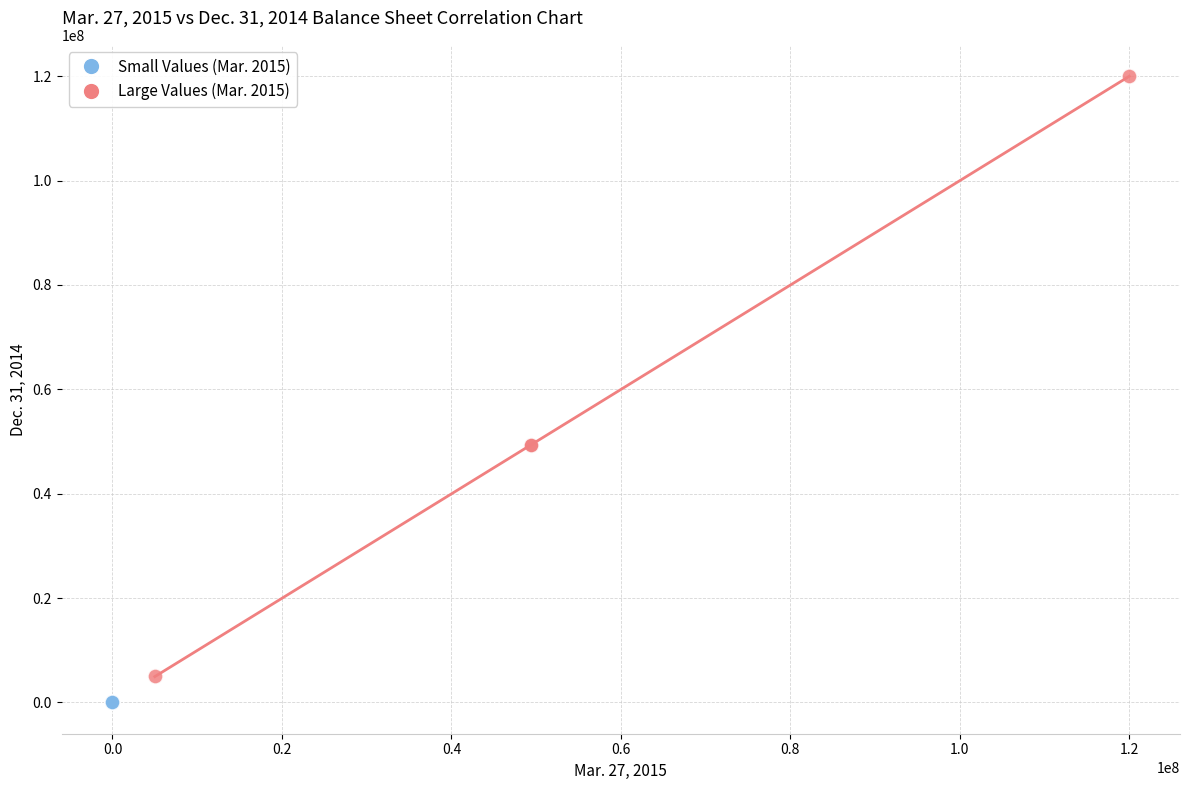

Which series reaches the minimum Y coordinate?

Small Values (Mar. 2015)